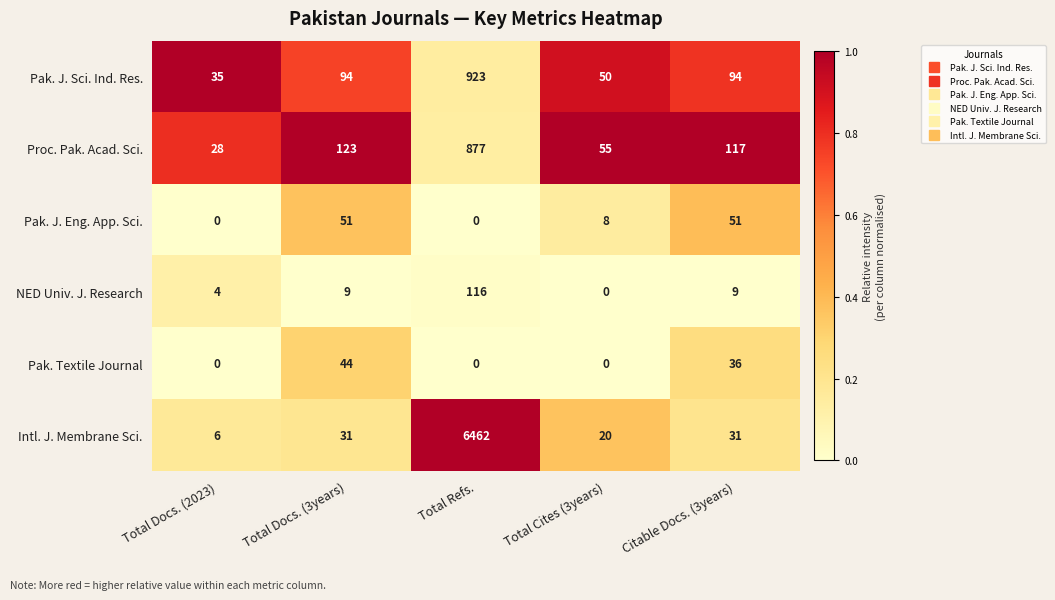

Which category has the highest value across all series?

Total Refs.